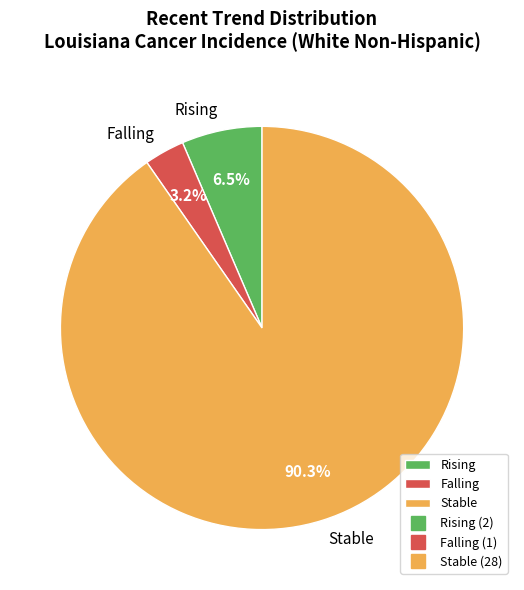

To the nearest percent, what is the average slice percentage?

33%